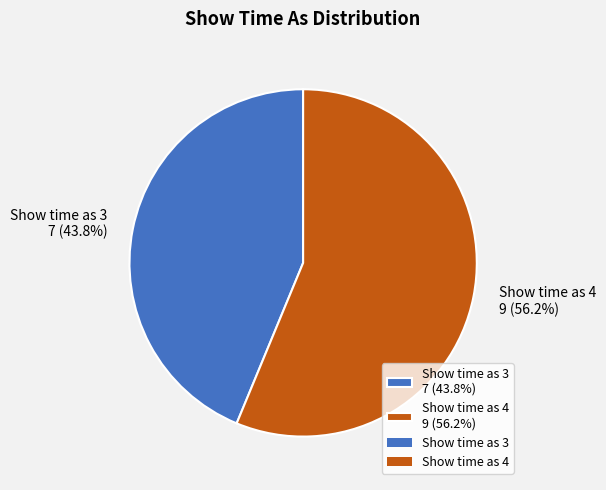

Does Show time as 4 9 (56.2%) represent more than half of the total?

Yes